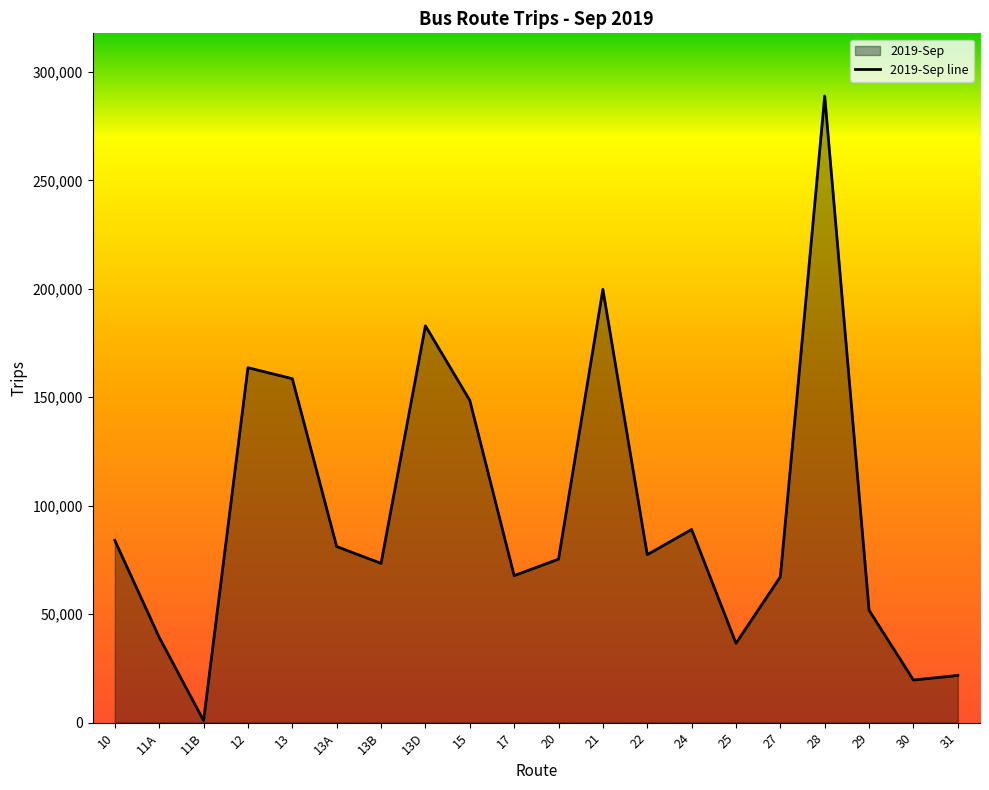

What is the difference between the maximum and second lowest values?

269335